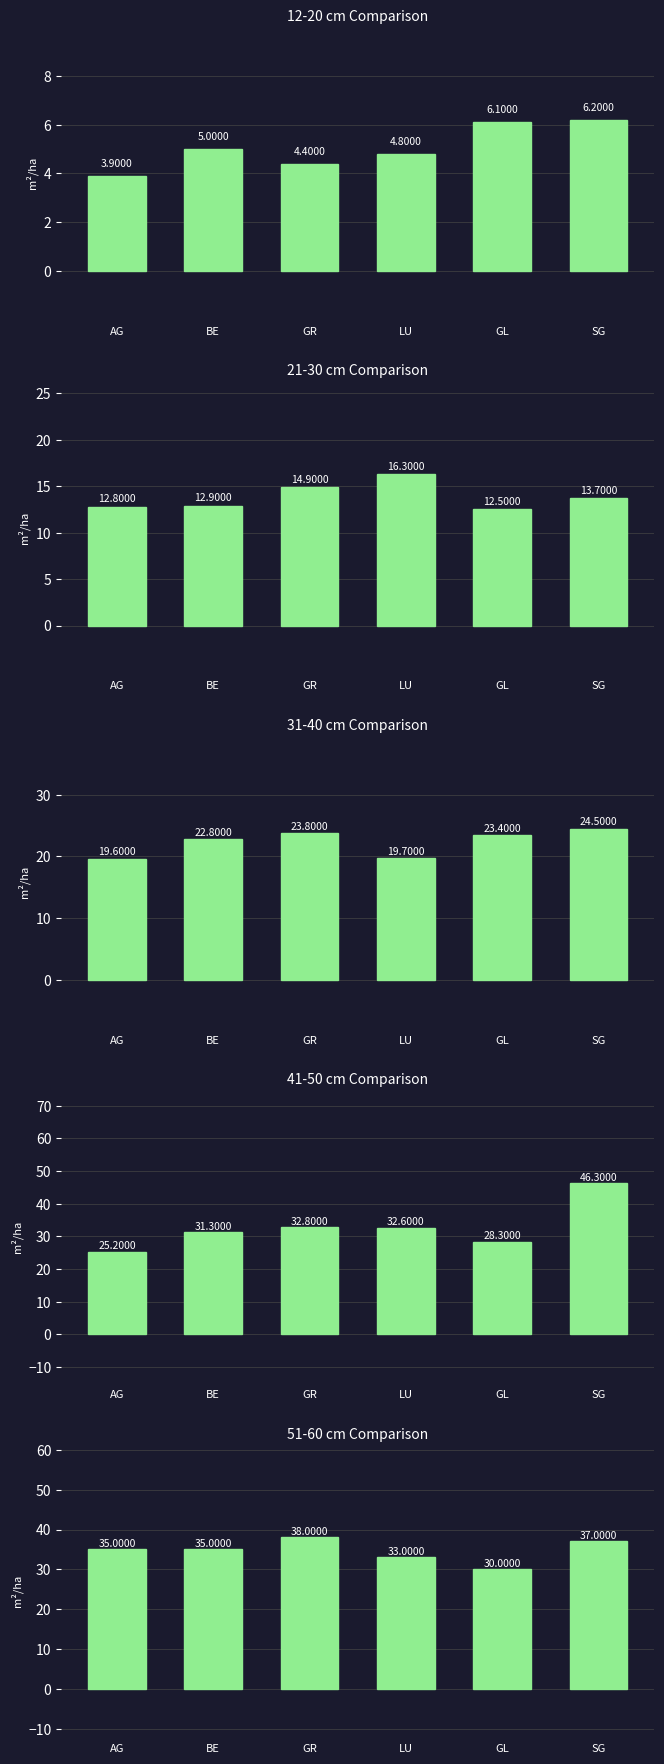

What position from the right is LU?

3